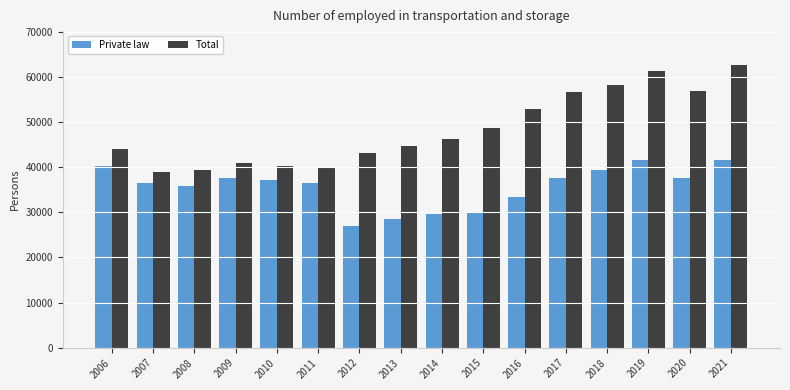

Rank the series by their average value, from highest to lowest.

Total, Private law